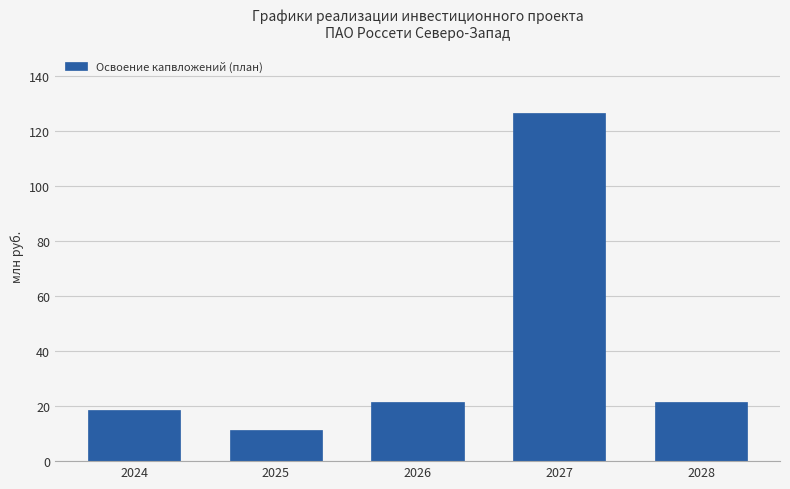

What is the sum of the values at 2027 and 2025?

137.8